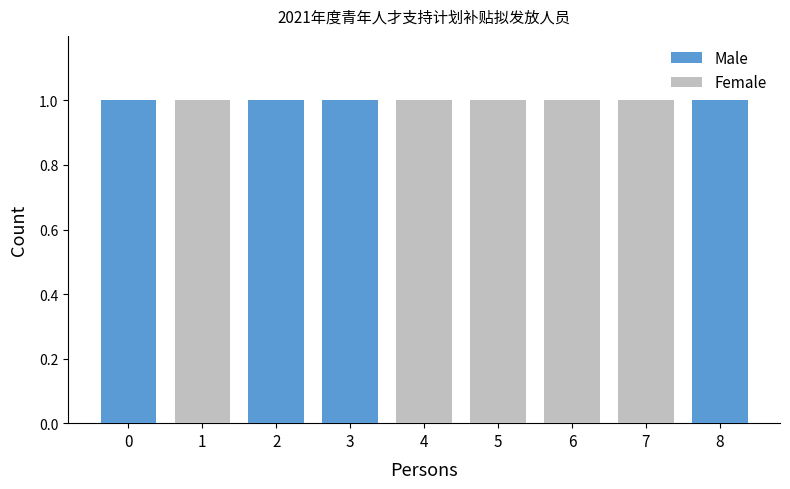

At which category does the chart reach its minimum across all series?

1